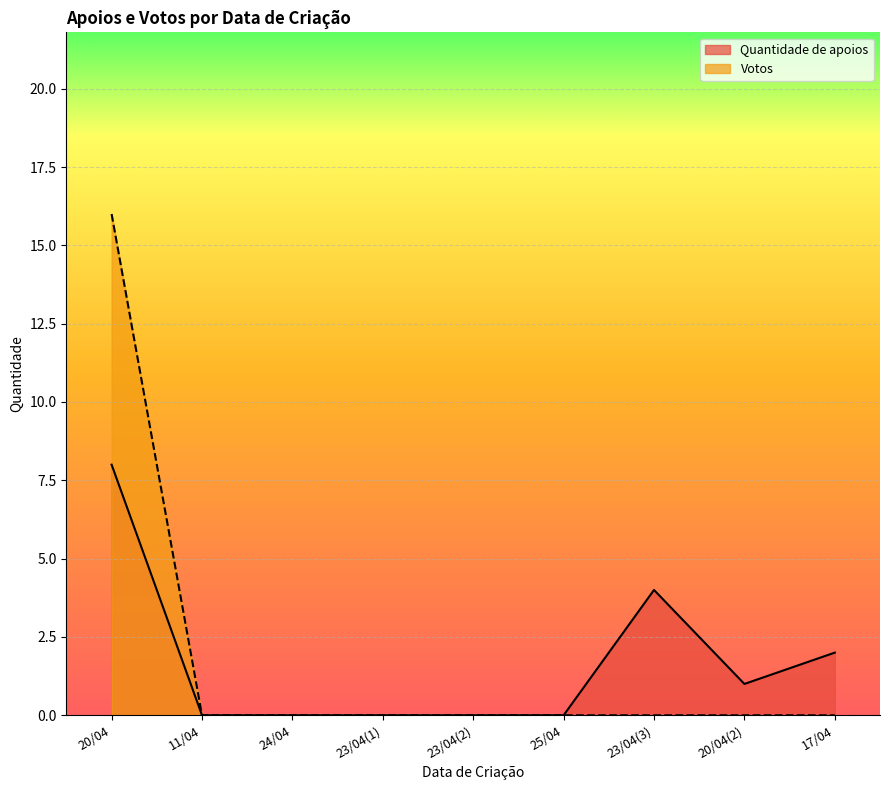

How many lines are shown in the chart?

2